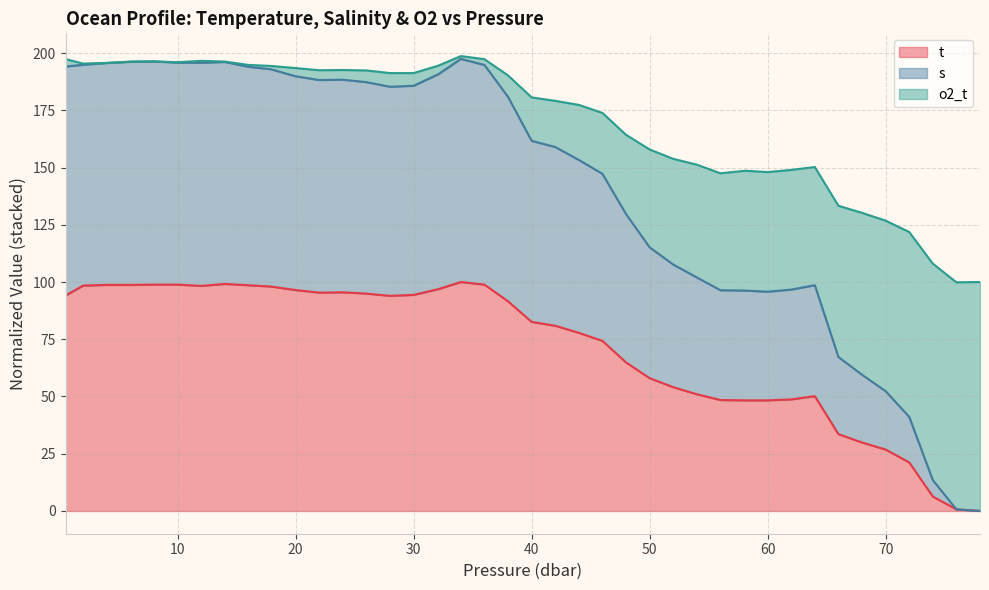

What is the approximate value of s at 62.0?

96.7